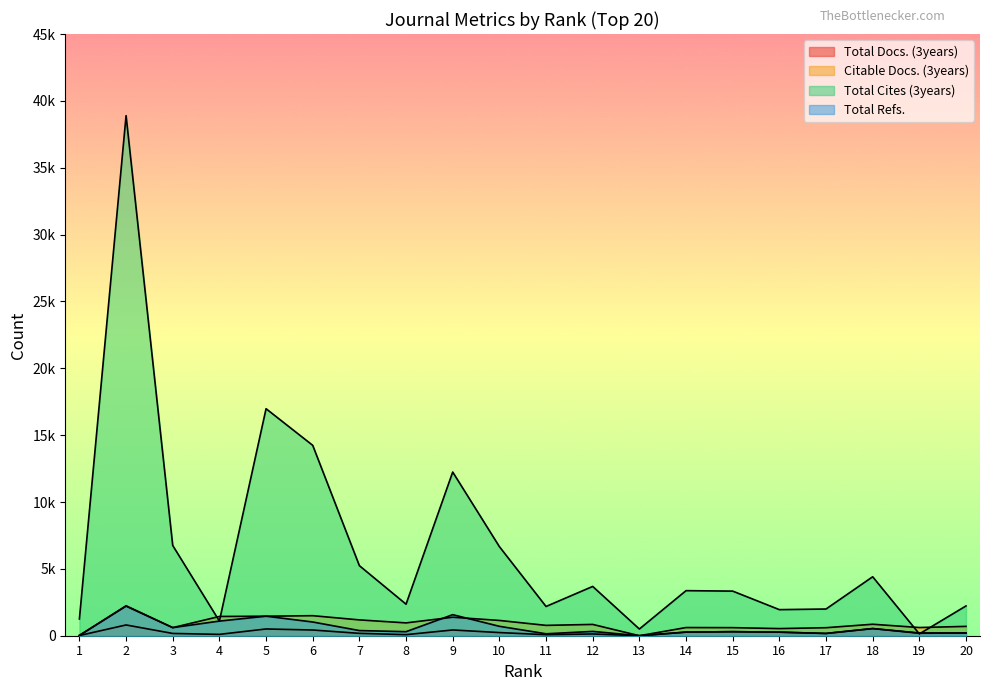

Reading right to left, list all the values displayed in this chart.

Total Docs. (3years): 205	184	535	170	266	303	270	0	132	78	236	430	80	177	427	505	101	170	805	15
Citable Docs. (3years): 698	612	858	599	534	603	611	0	845	774	1142	1383	959	1183	1498	1460	1440	604	2212	23
Total Cites (3years): 2227	135	4409	1997	1950	3336	3370	501	3686	2187	6665	12241	2358	5239	14238	16978	1094	6749	38895	1251
Total Refs.: 205	206	535	170	266	303	270	0	322	145	704	1574	301	385	1026	1460	1094	606	2241	23